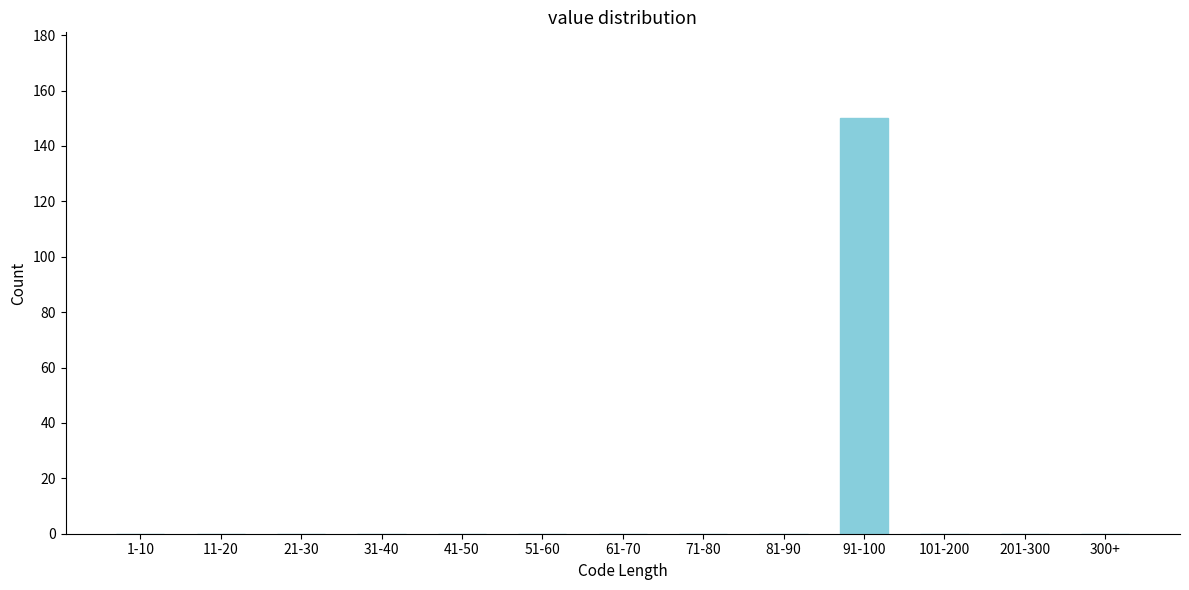

Reading left to right, extract all data points from this chart.

1-10=0	11-20=0	21-30=0	31-40=0	41-50=0	51-60=0	61-70=0	71-80=0	81-90=0	91-100=150	101-200=0	201-300=0	300+=0